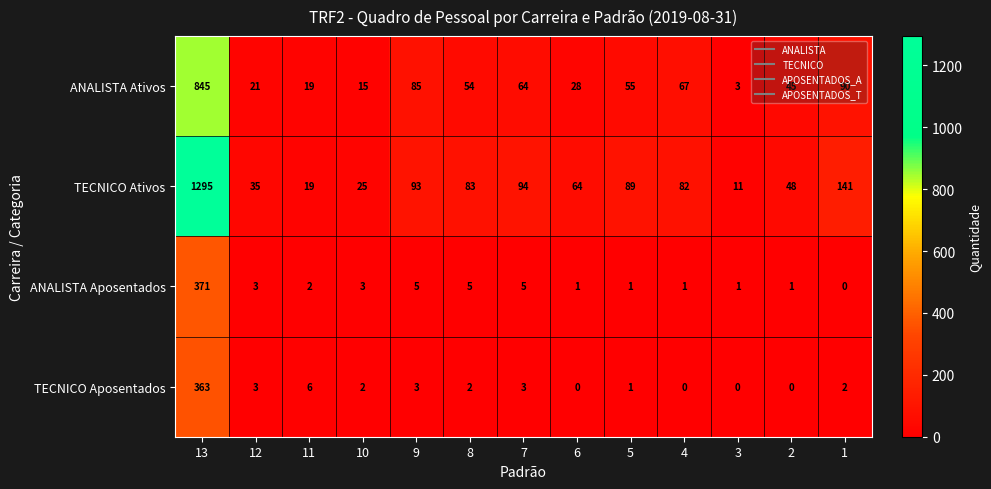

What is the highest value of the ANALISTA Ativos series?

845